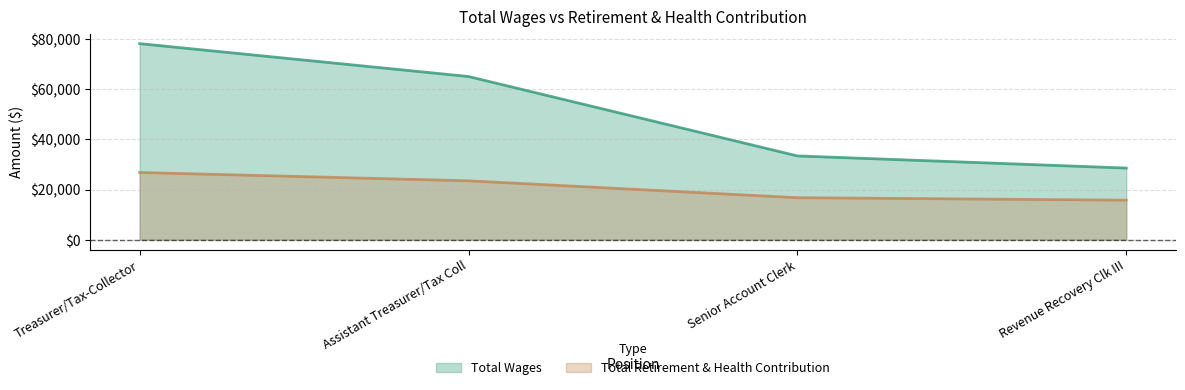

What is the spread (max minus min) of values at Revenue Recovery Clk III?

12790